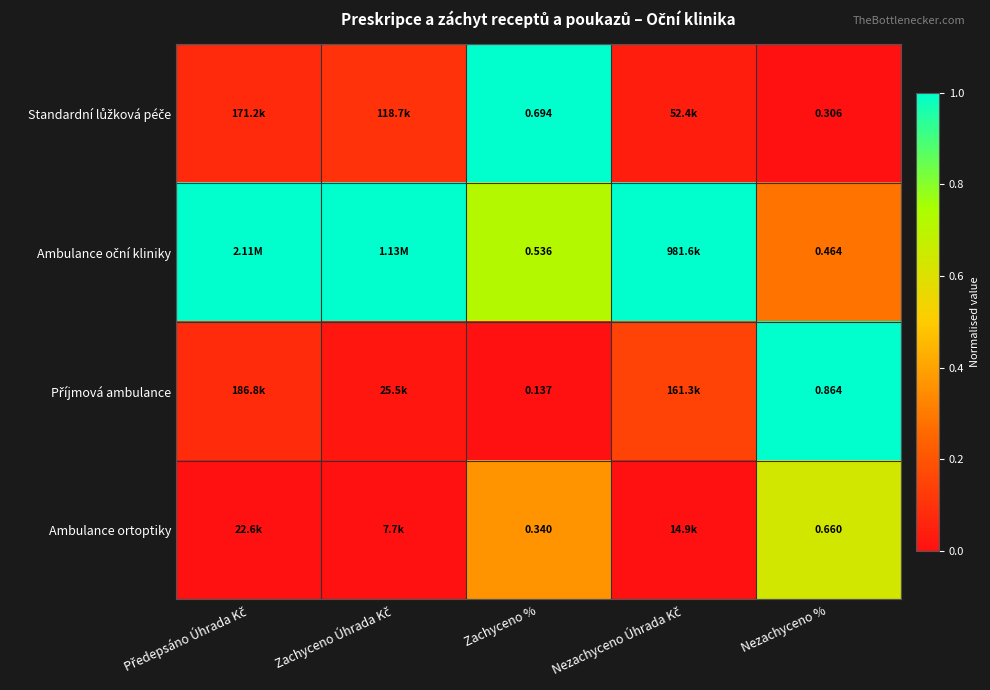

Is it true that Standardní lůžková péče equals 1.0 at Zachyceno %?

True